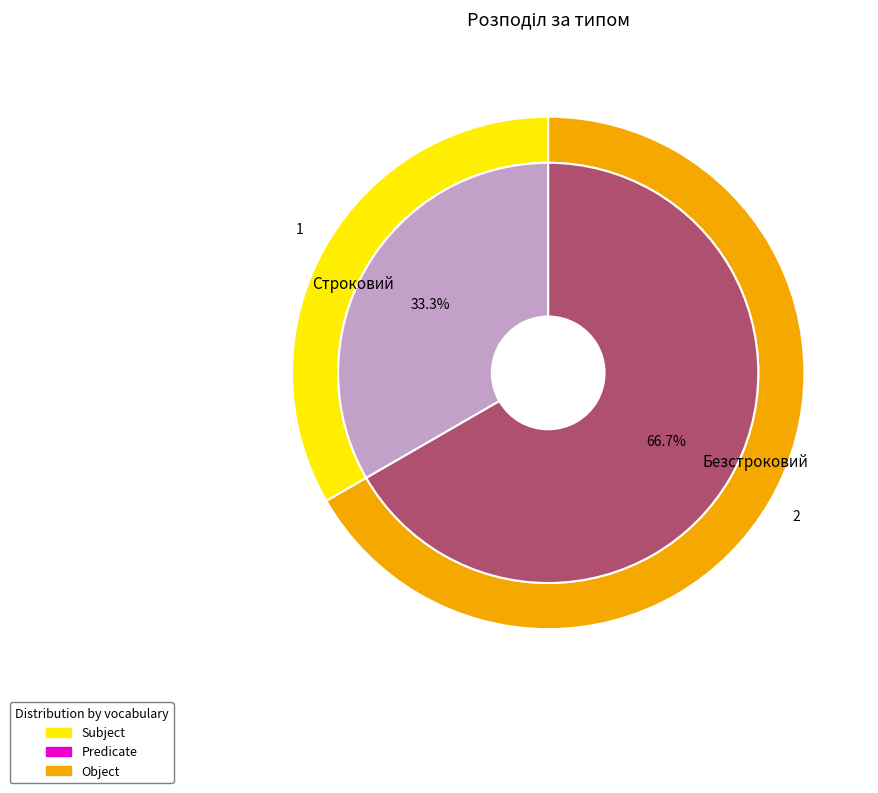

Which category has the biggest portion of the pie?

Безстроковий